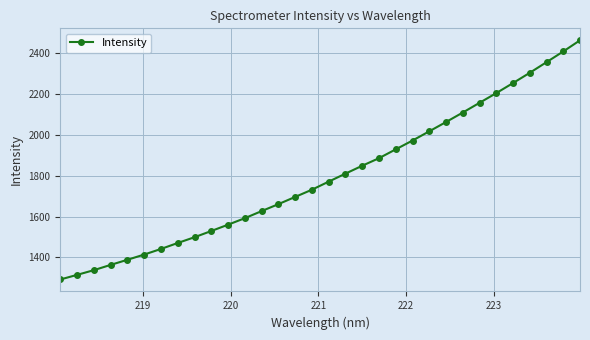

How many data points does each series have?

32